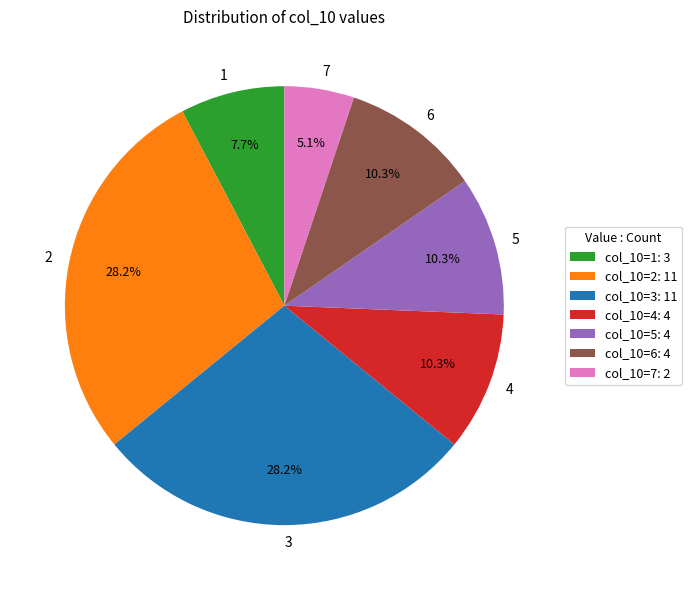

Does any single category account for the majority?

No